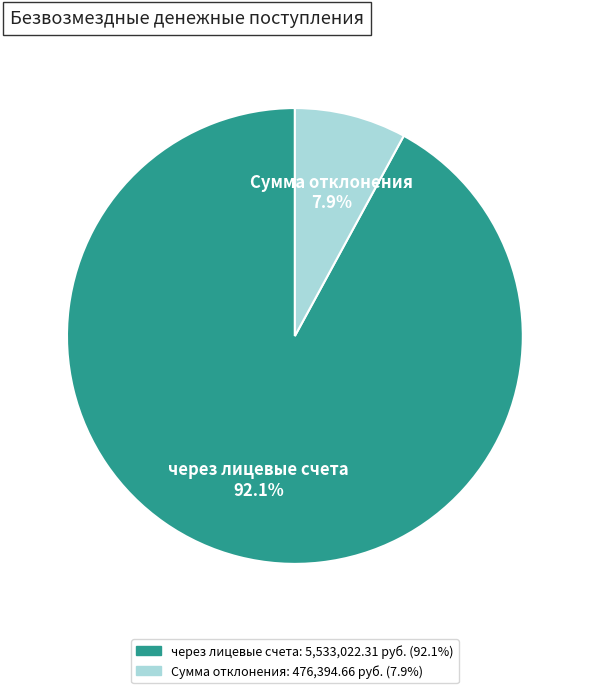

Does any single category account for the majority?

Yes